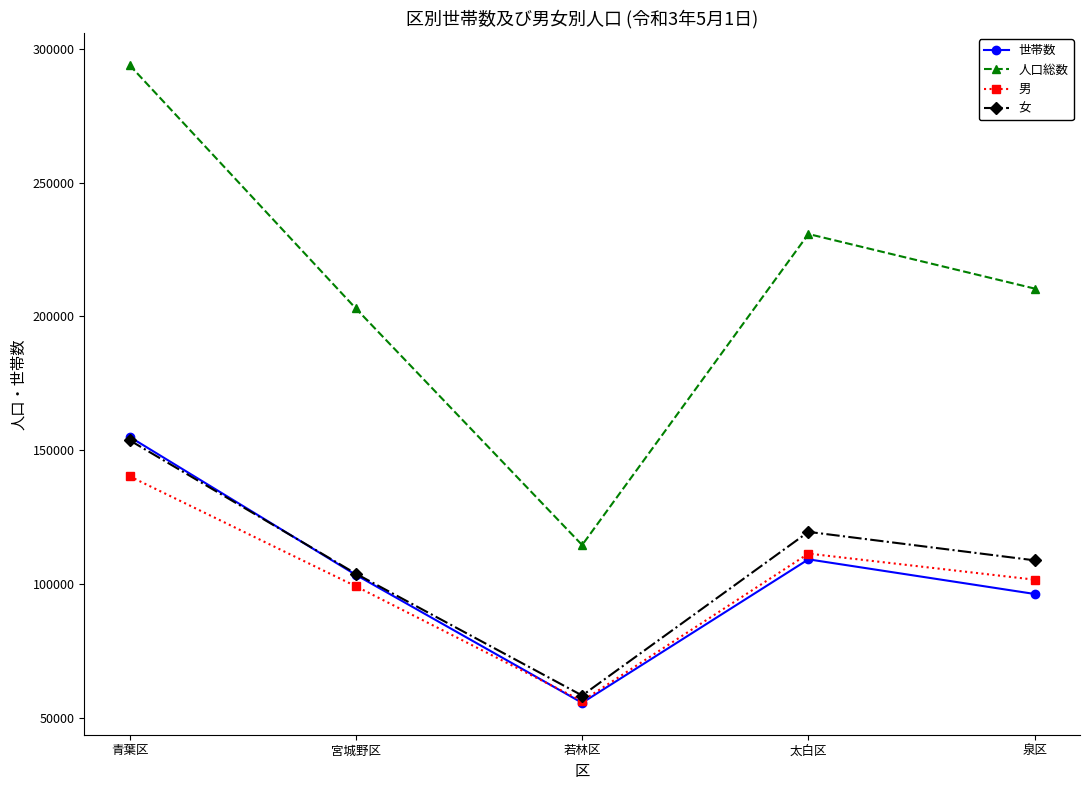

How many categories are shown in the chart?

5